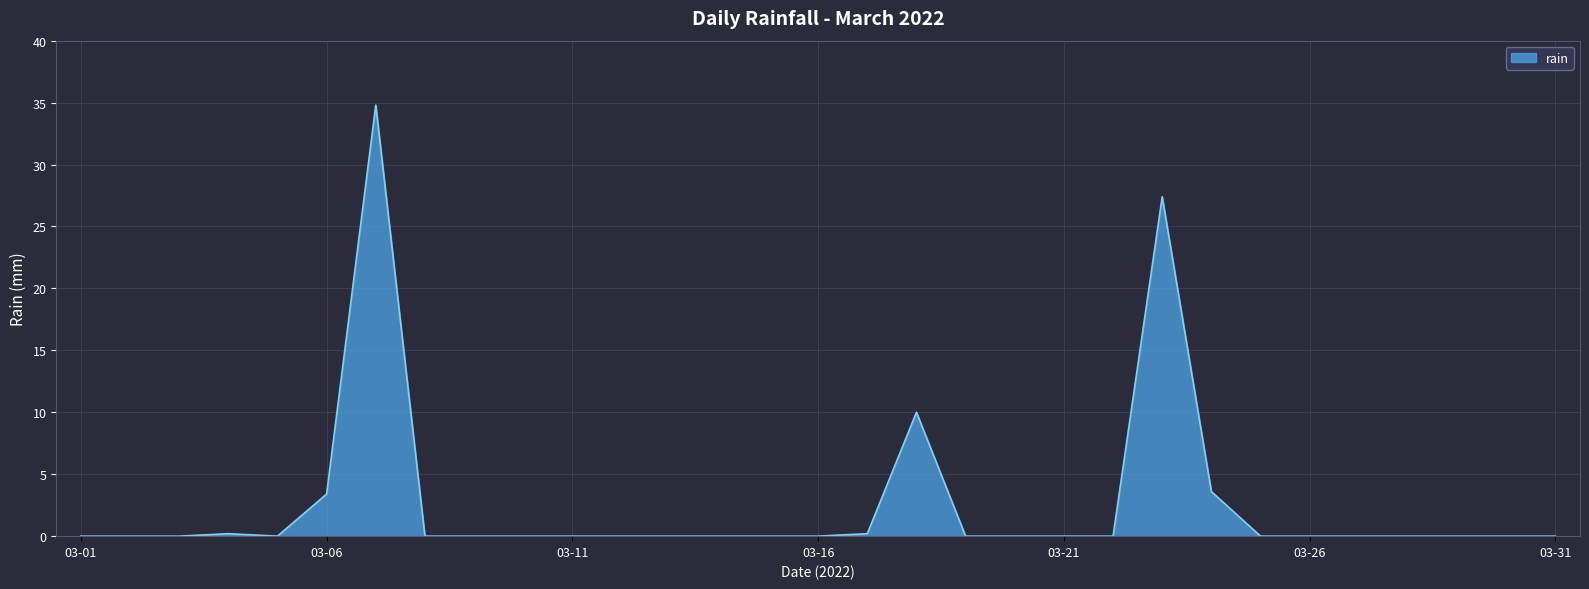

What is the maximum value shown in the chart?

34.8